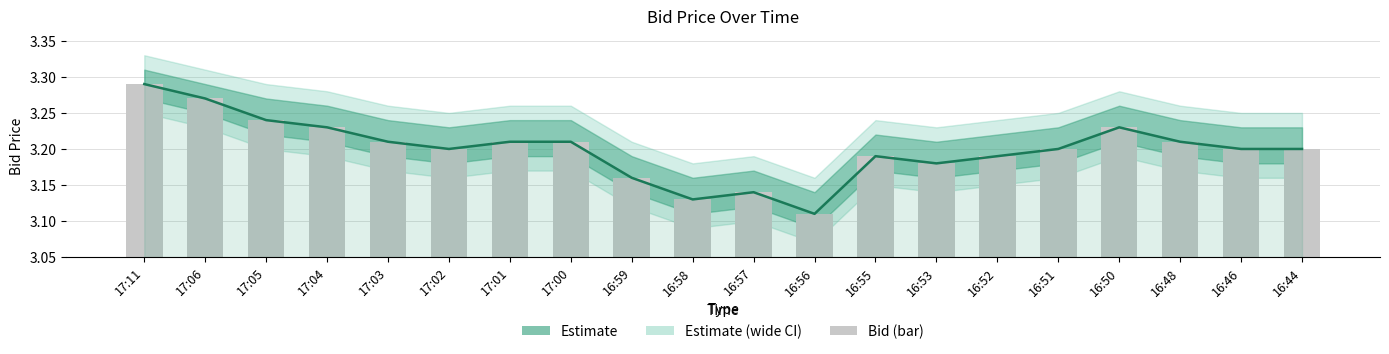

What is the difference between the second highest and minimum values in the Bid (bar) series?

0.2